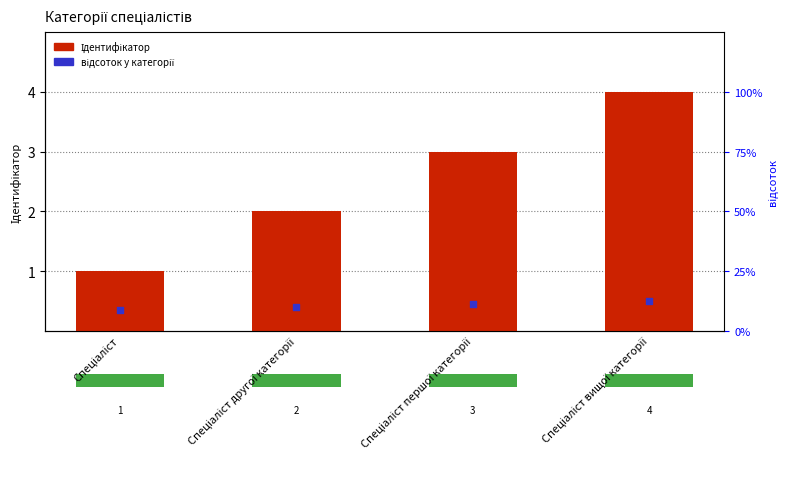

What are all the series names shown in the legend?

Ідентифікатор, відсоток у категорії